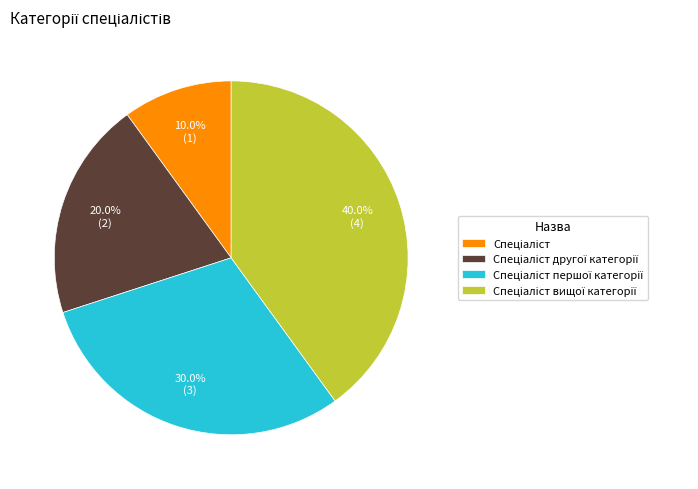

Is there a majority slice in this chart?

No